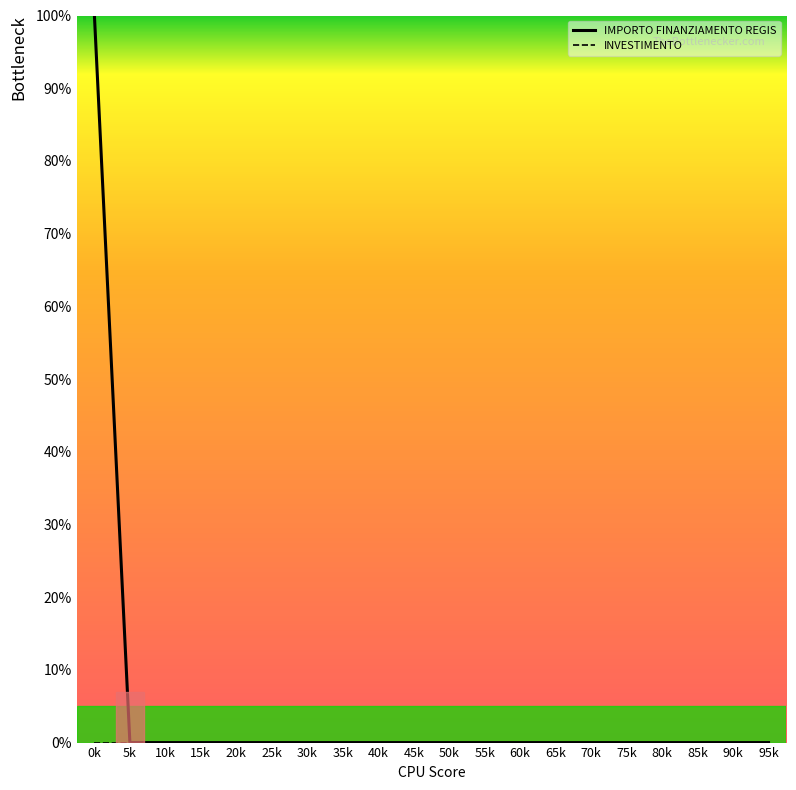

What position from the left is 75k?

16